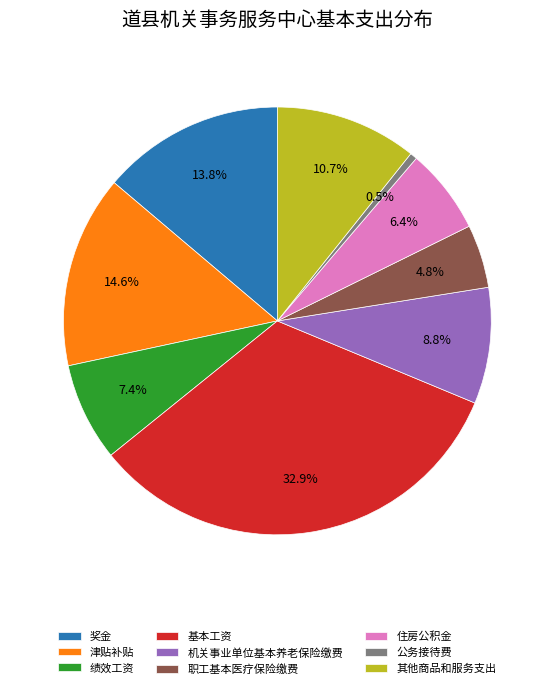

Is there any slice that represents more than half of the pie?

No